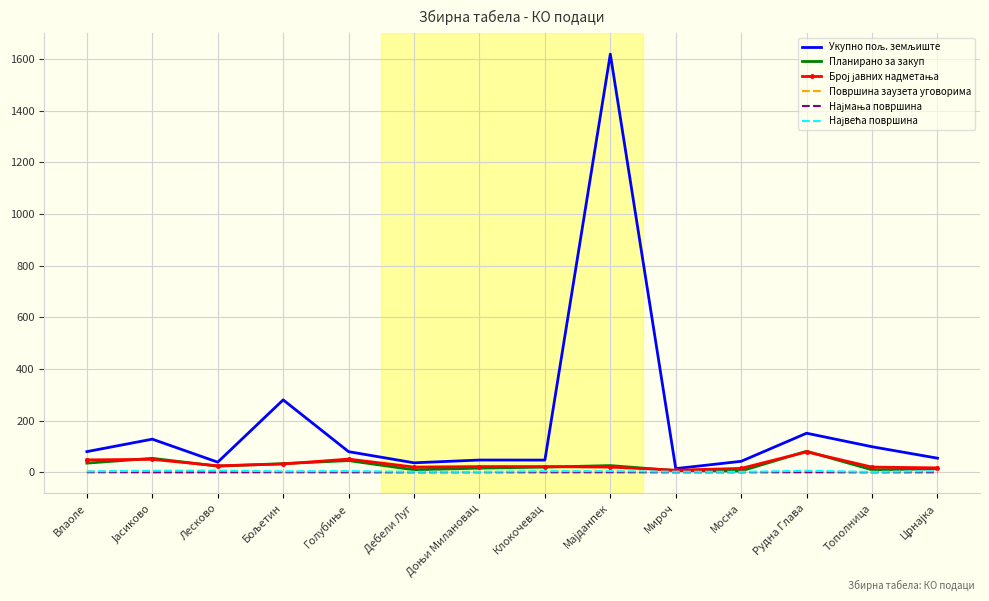

How many interior local valleys does the Планирано за закуп series have?

4